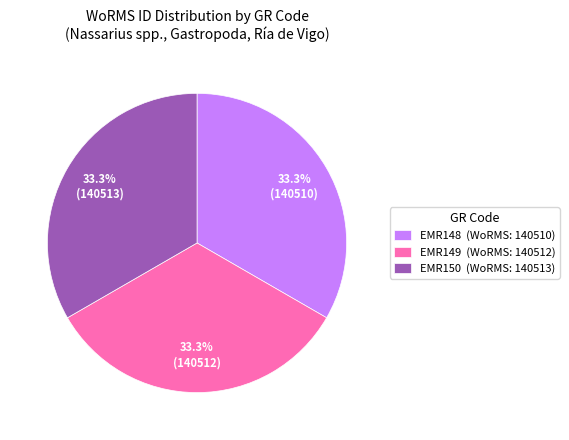

What is the ratio of the value at EMR149 (WoRMS: 140512) to the value at EMR148 (WoRMS: 140510)?

1.0